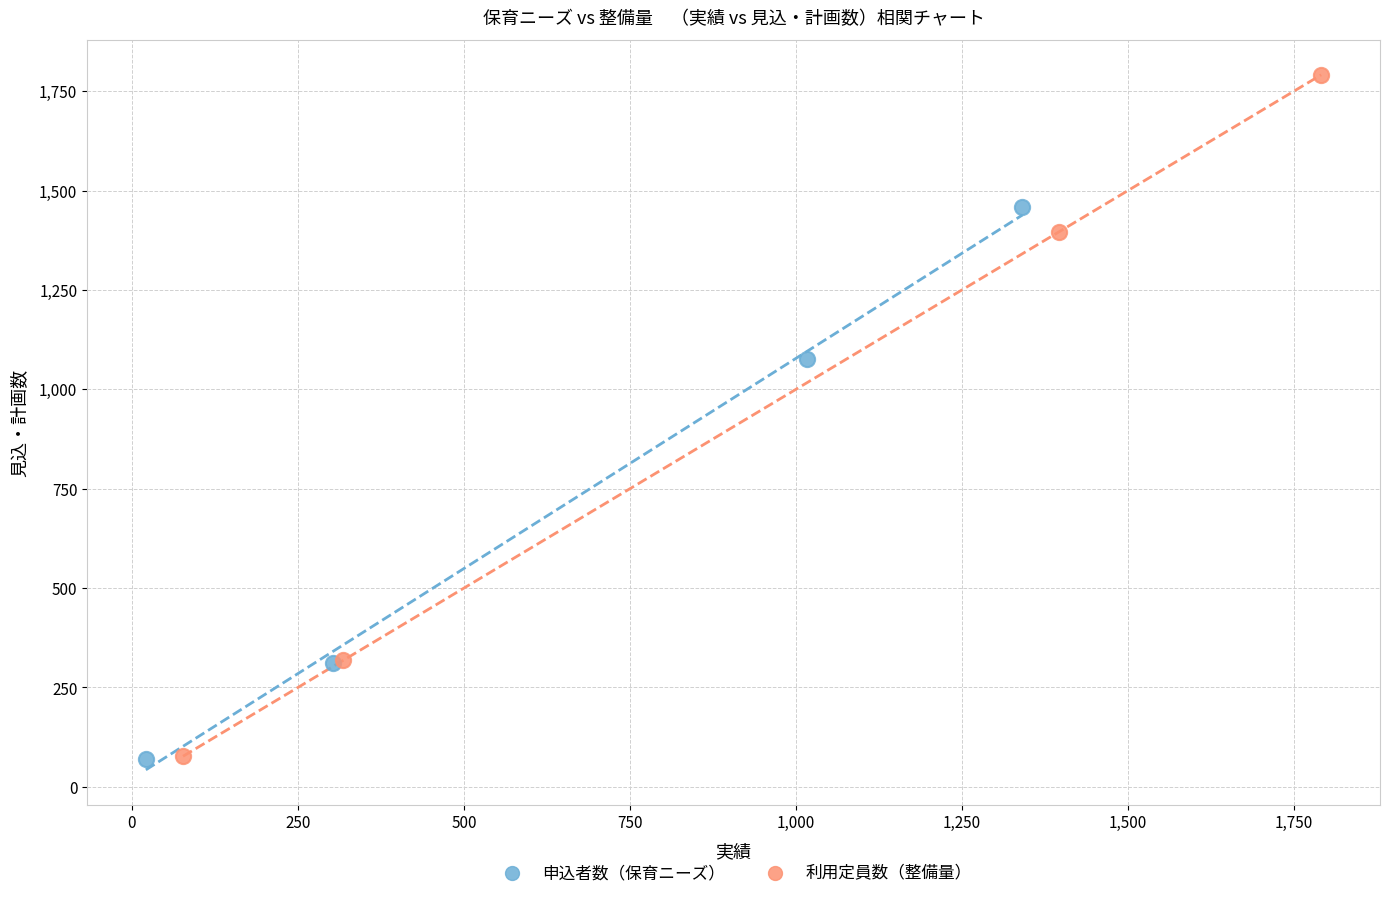

Which series has the widest spread of Y values?

利用定員数（整備量）